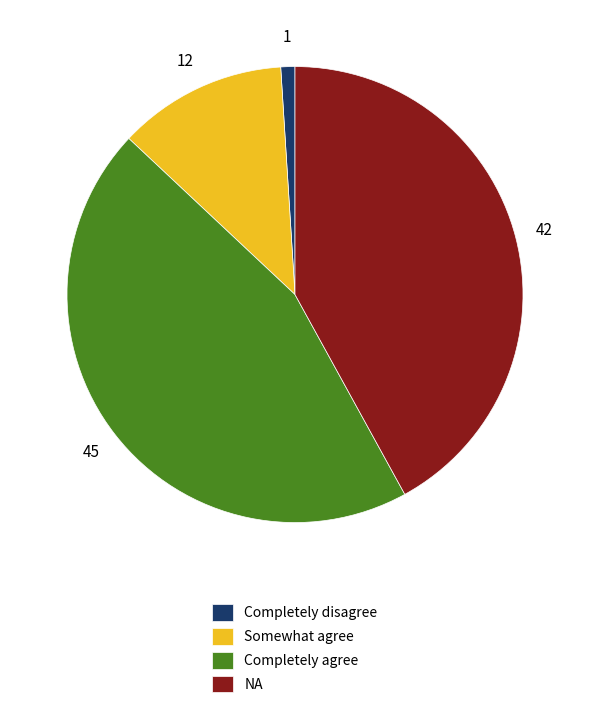

How many slices are in this pie chart?

4